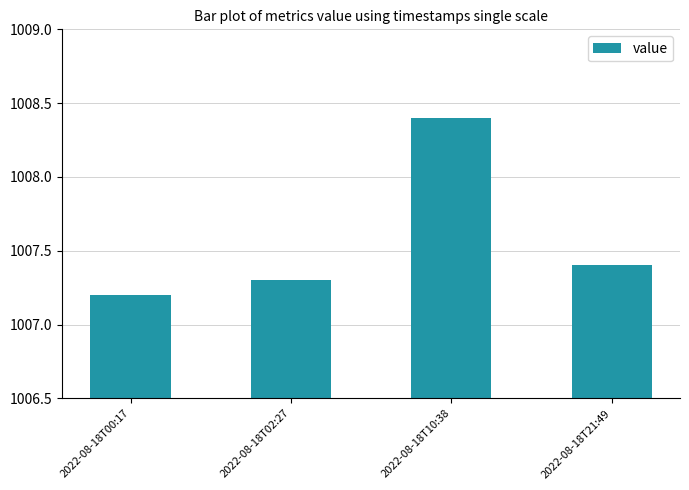

Reading left to right, list all the values displayed in this chart.

2022-08-18T00:17=1007.2	2022-08-18T02:27=1007.3	2022-08-18T10:38=1008.4	2022-08-18T21:49=1007.4